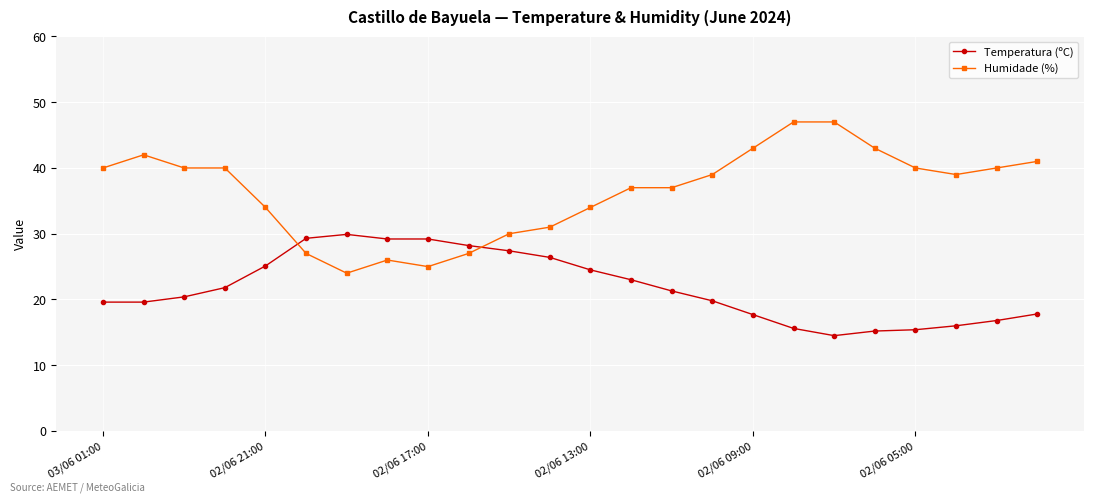

How many intersections are there between Temperatura (ºC) and Humidade (%)?

2